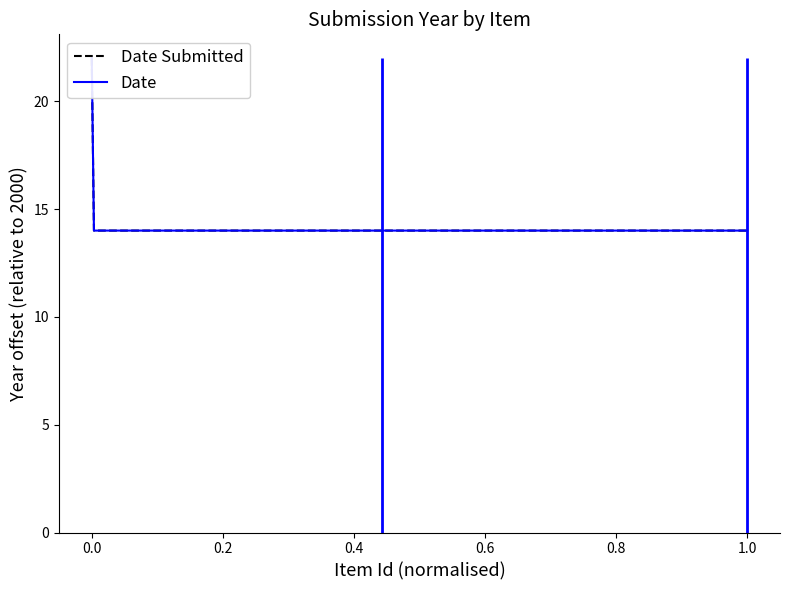

What is the sum of all Date values?

22154